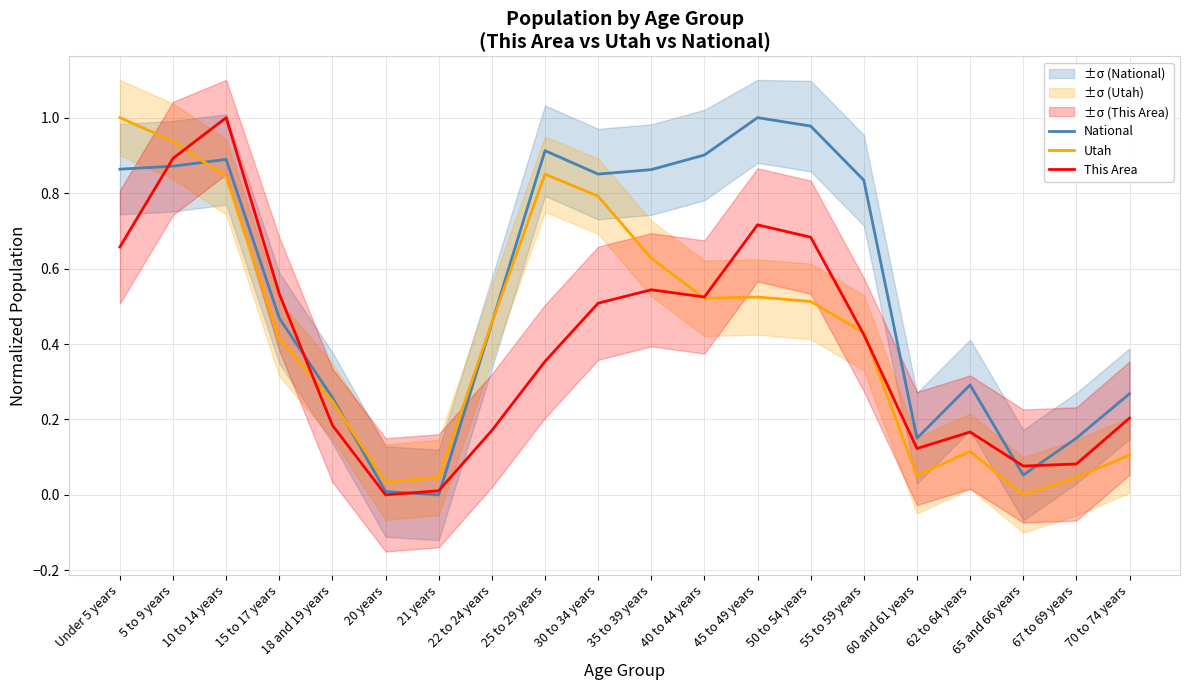

What is the label of the 10th point from the right?

35 to 39 years